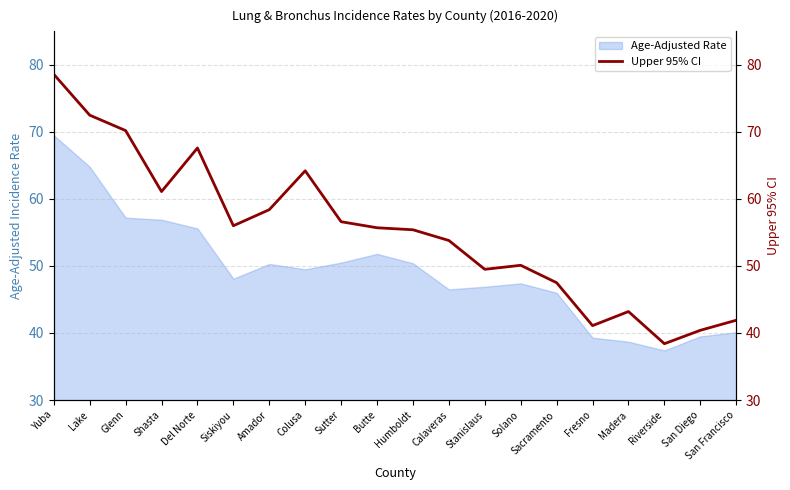

The value of Age-Adjusted Rate at Fresno is 39.3. True or false?

True